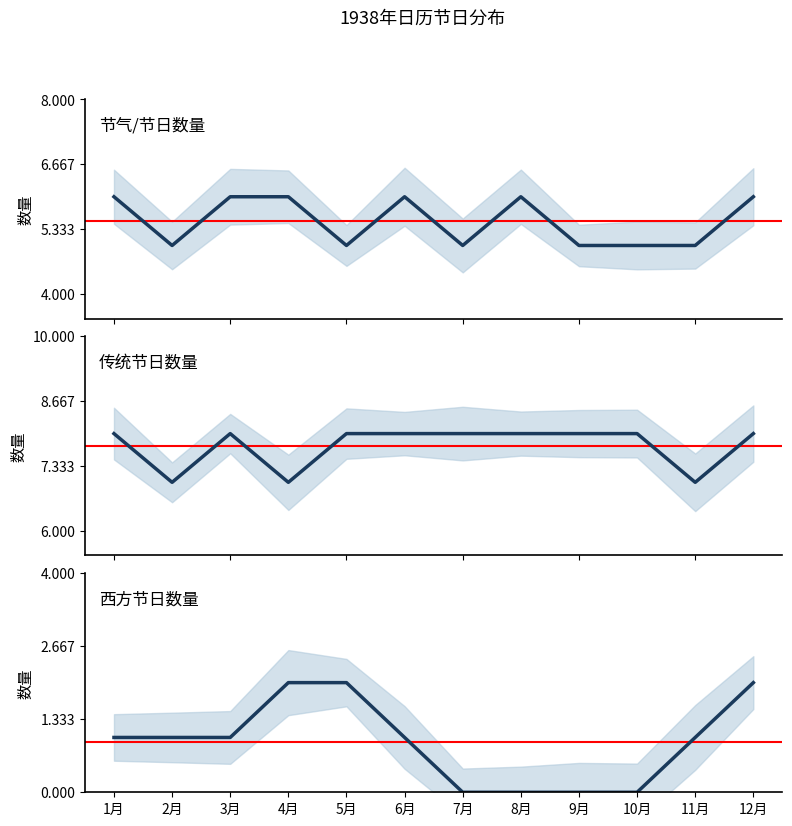

The 节气/节日数量 series shows 6 at 8月. True or false?

True